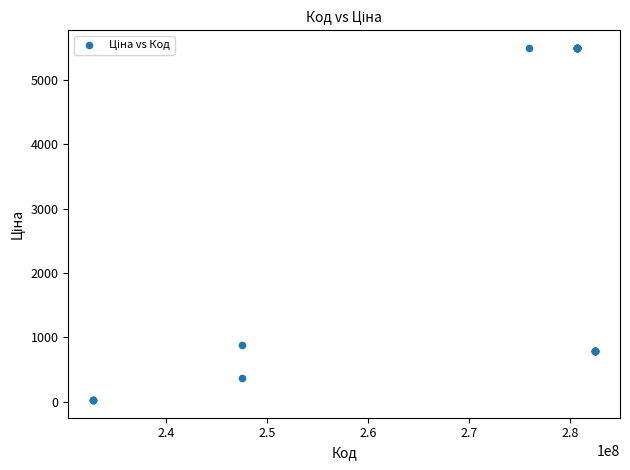

What Y value in the scatter plot is closest to 2762?

884.2